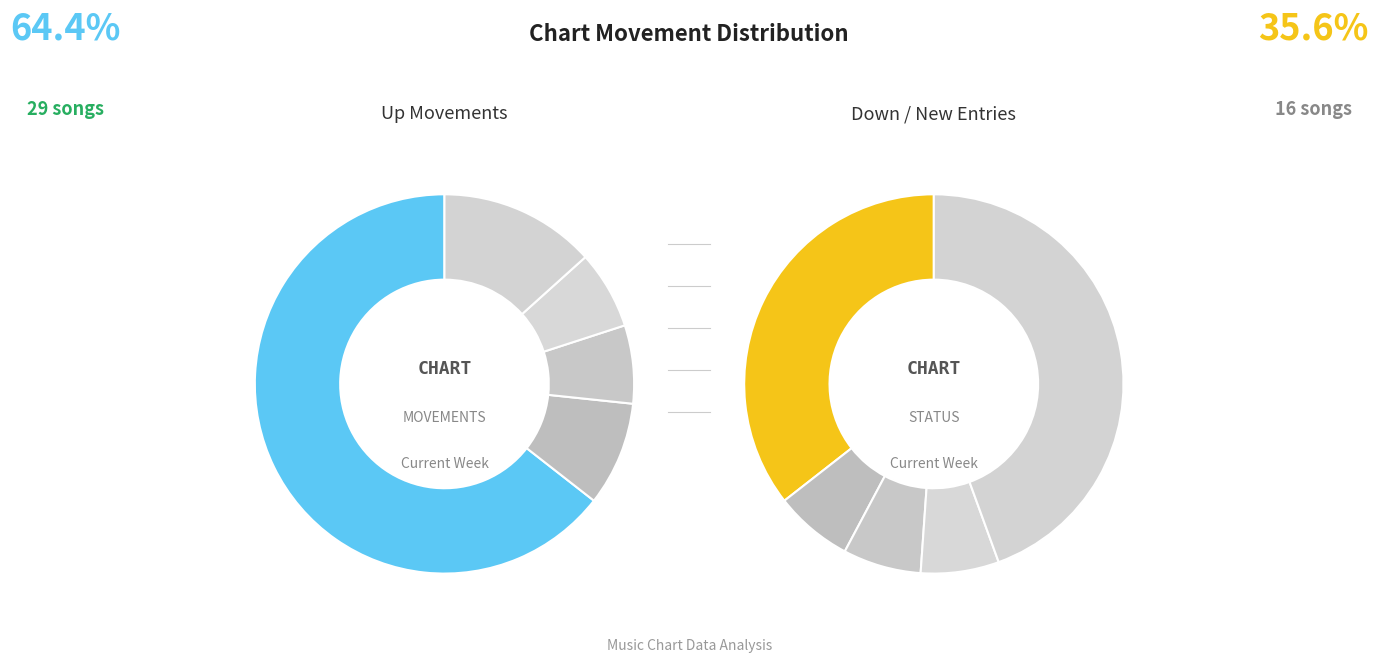

Which slice represents more than half of the pie?

up